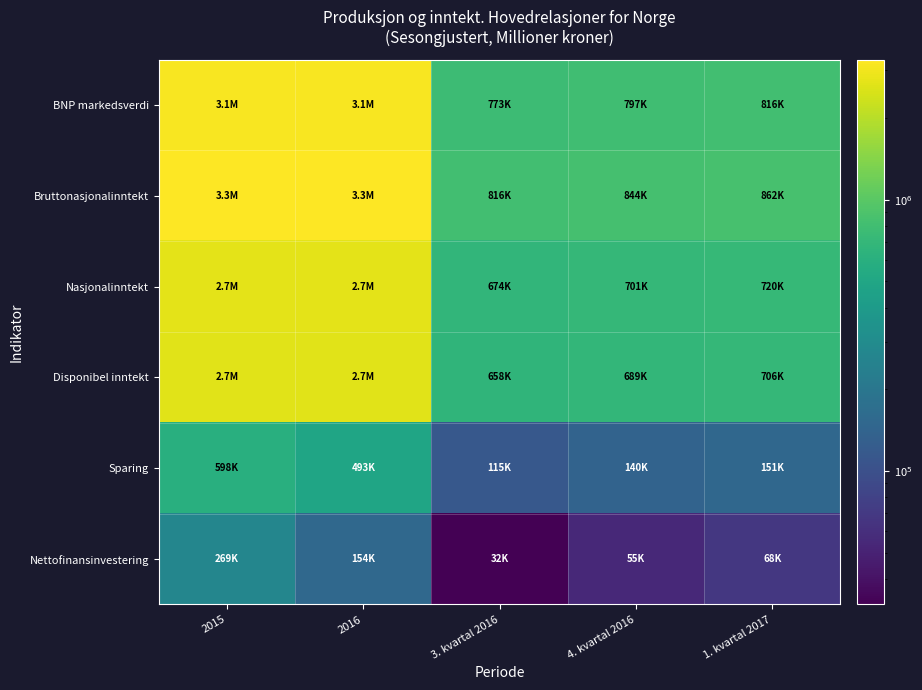

Which category has the highest value across all series?

2016